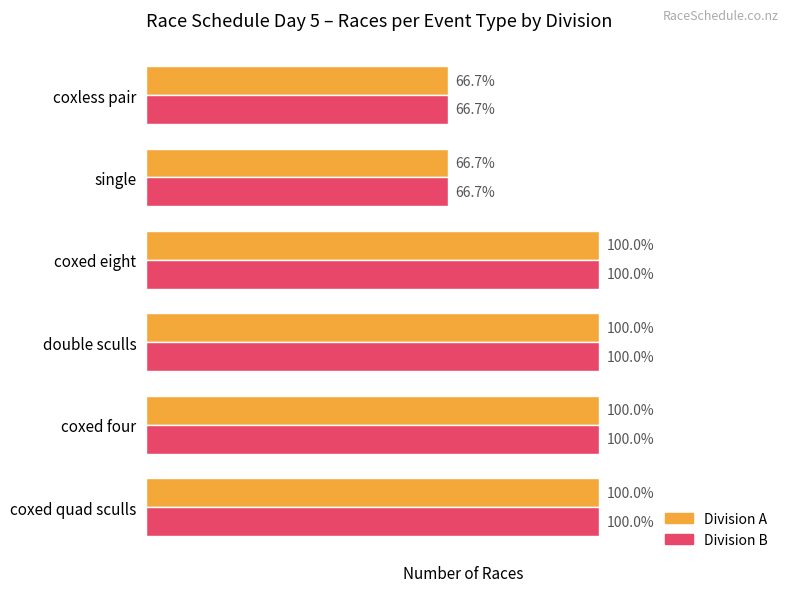

Which series has the widest spread of values?

Division A